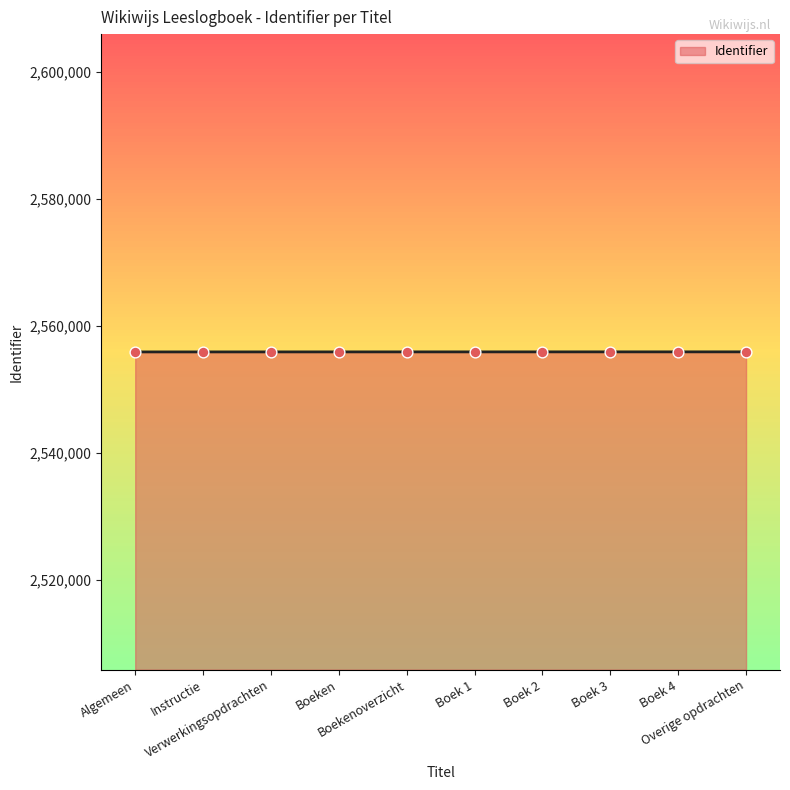

What is the ratio of the value at Verwerkingsopdrachten to the value at Boek 2?

1.0